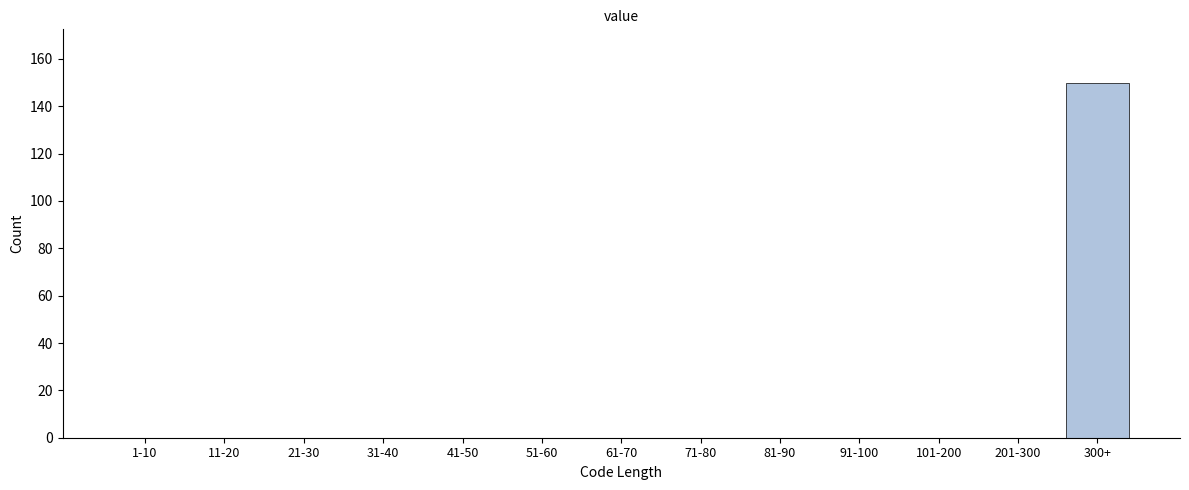

Reading right to left, list all the values displayed in this chart.

300+=150	201-300=0	101-200=0	91-100=0	81-90=0	71-80=0	61-70=0	51-60=0	41-50=0	31-40=0	21-30=0	11-20=0	1-10=0